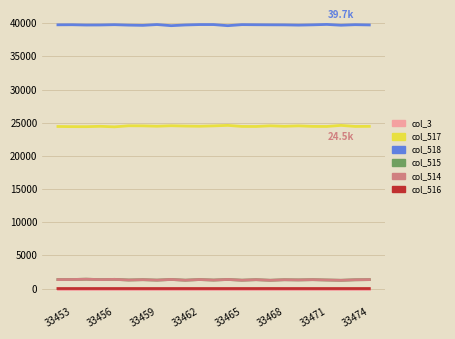

What is the lowest value of the col_515 series?

1242